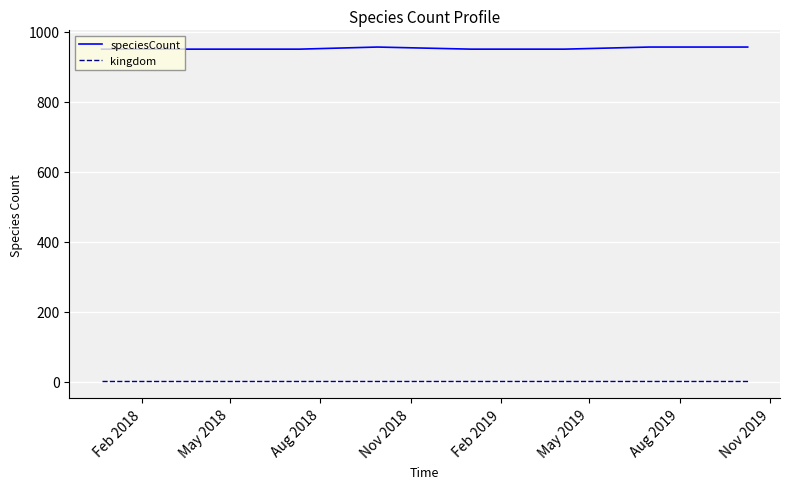

True or false: kingdom and speciesCount intersect in this chart.

False